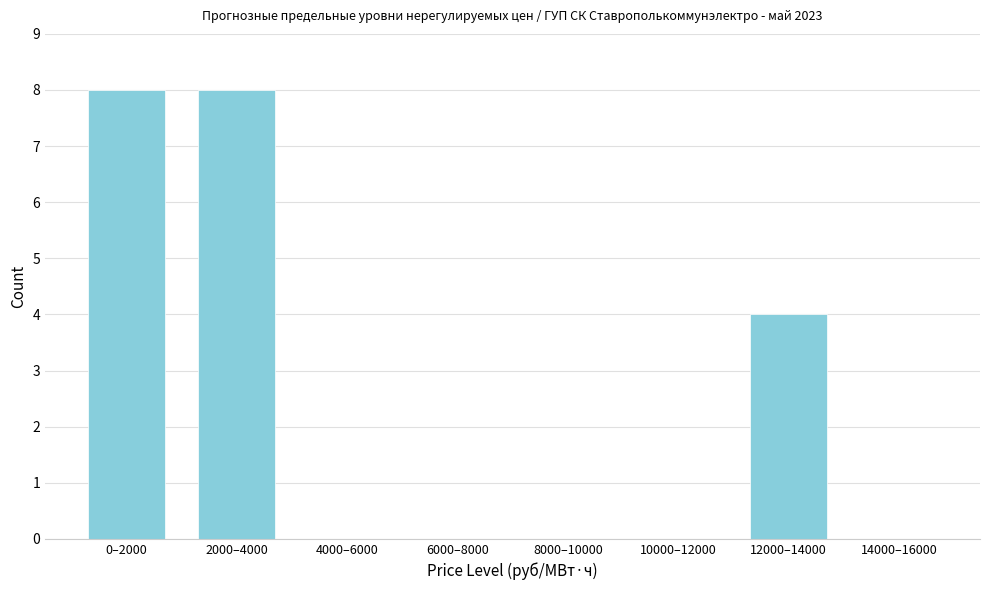

Reading left to right, list all the values displayed in this chart.

0–2000=8	2000–4000=8	4000–6000=0	6000–8000=0	8000–10000=0	10000–12000=0	12000–14000=4	14000–16000=0